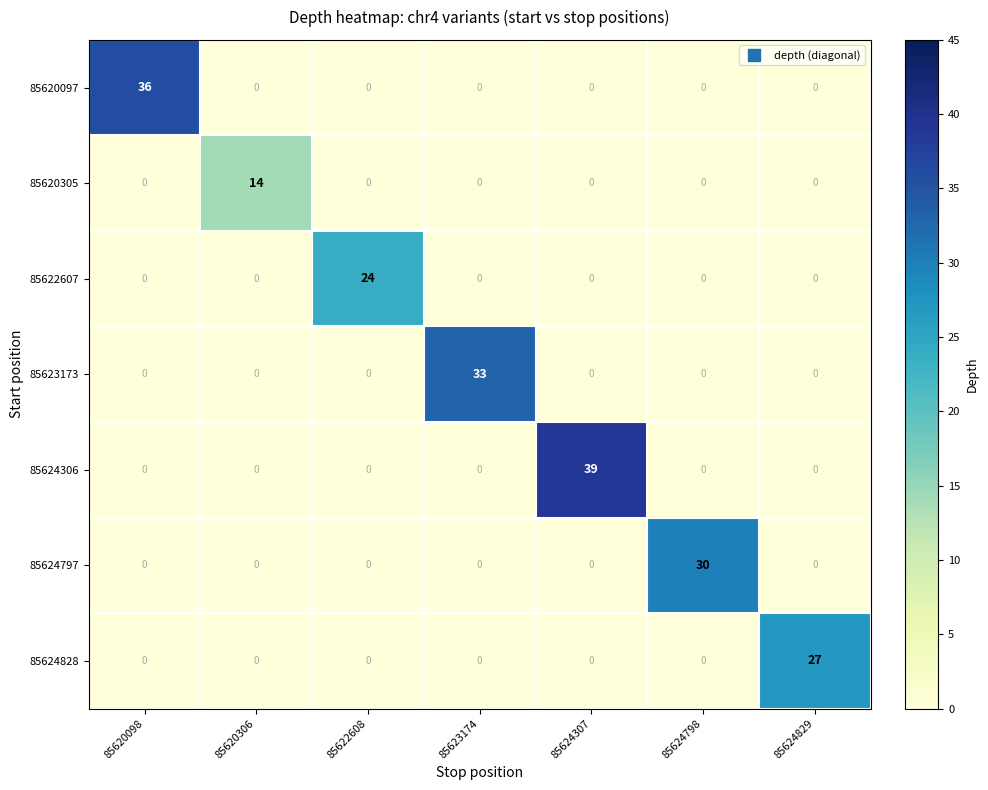

The 85622607 series shows 0 at 85620098. True or false?

True